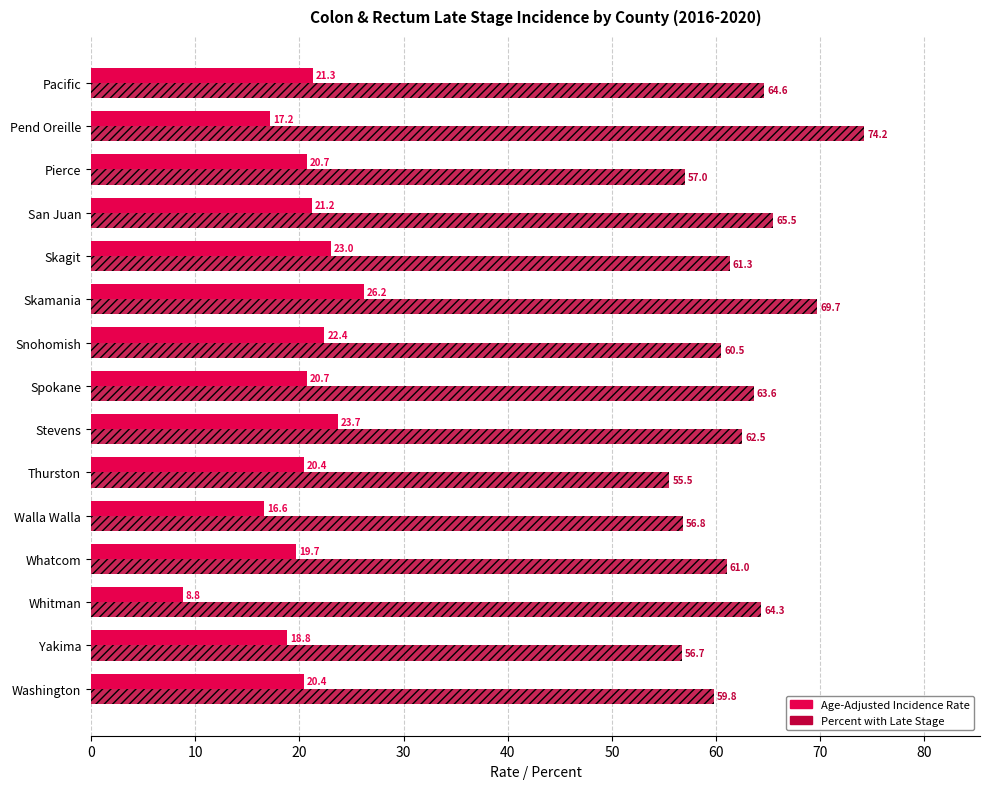

Which category has the lowest value across all series?

Whitman